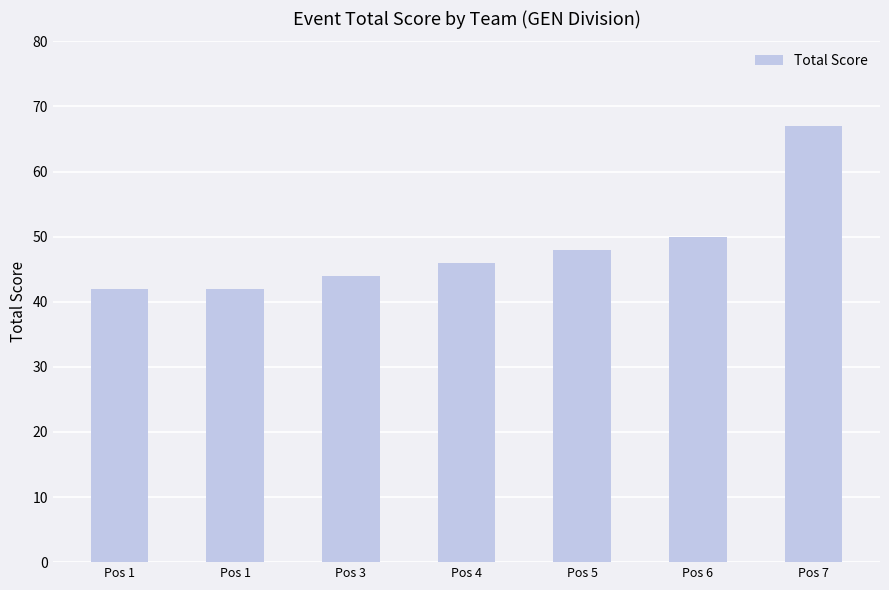

How many distinct data groups are displayed?

1